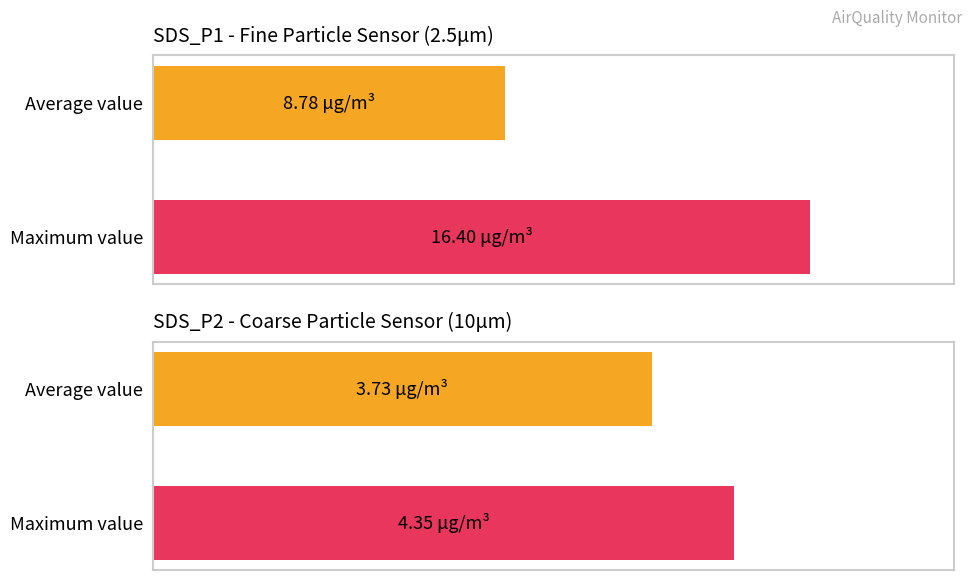

Which series has the largest total across all categories?

SDS_P1